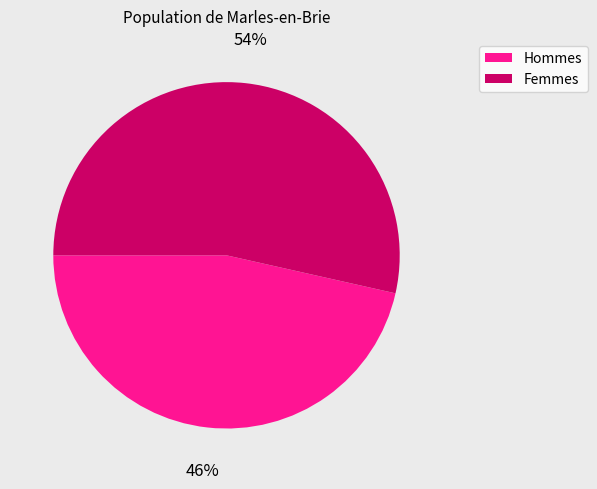

How many segments does this pie chart have?

2